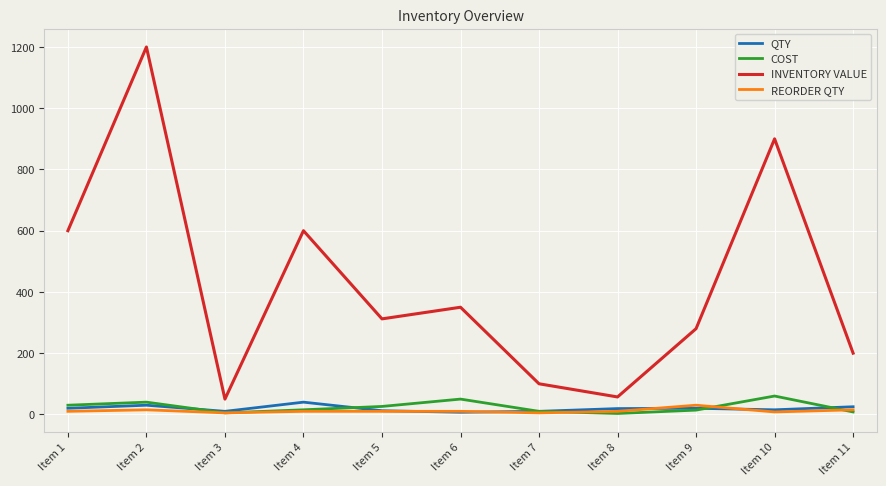

True or false: REORDER QTY and INVENTORY VALUE intersect in this chart.

False